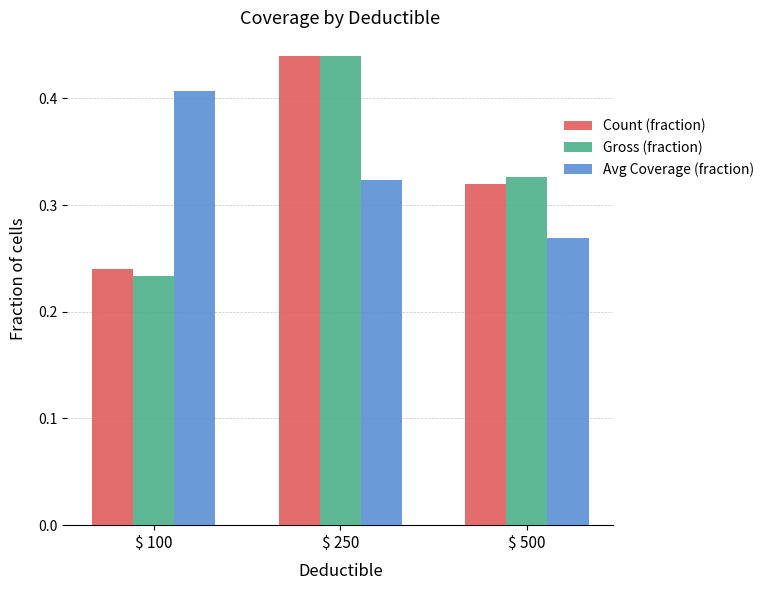

What is the sum of all Avg Coverage (fraction) values?

1.0